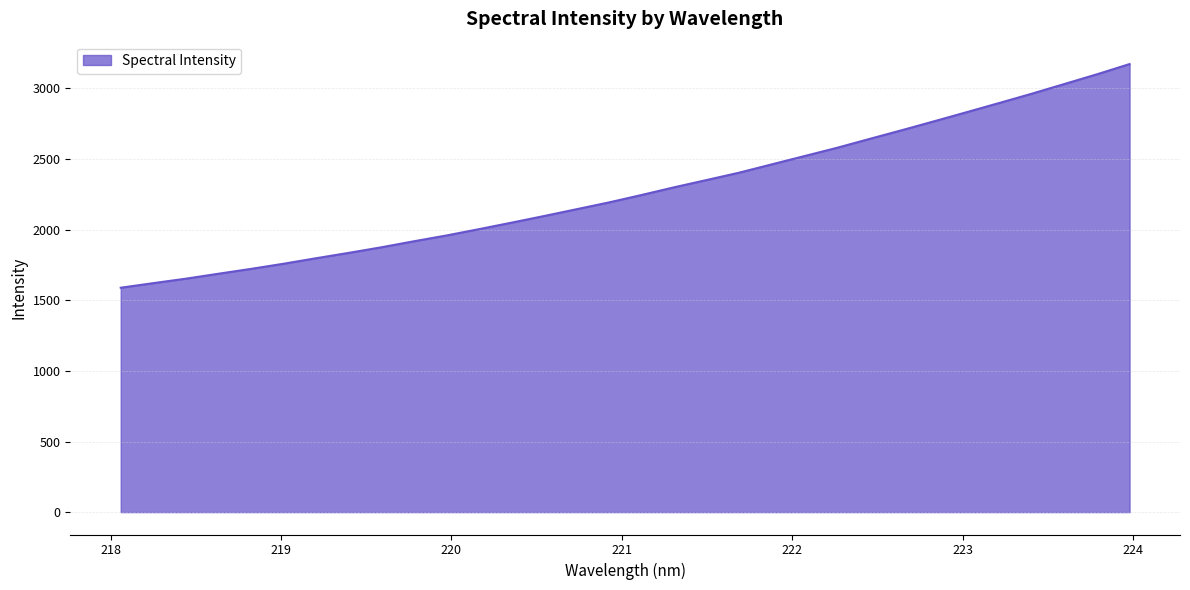

What is the maximum value shown in the chart?

3173.0